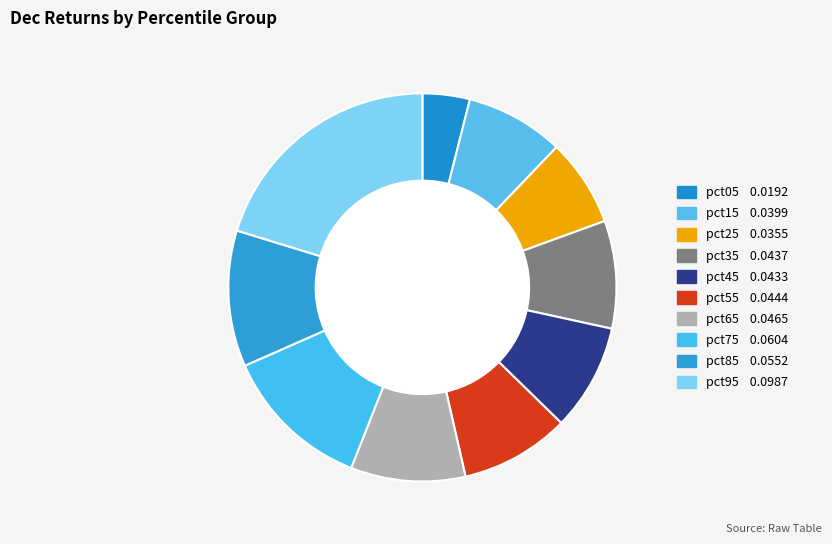

The pct35 slice represents 9% of the pie. True or false?

True